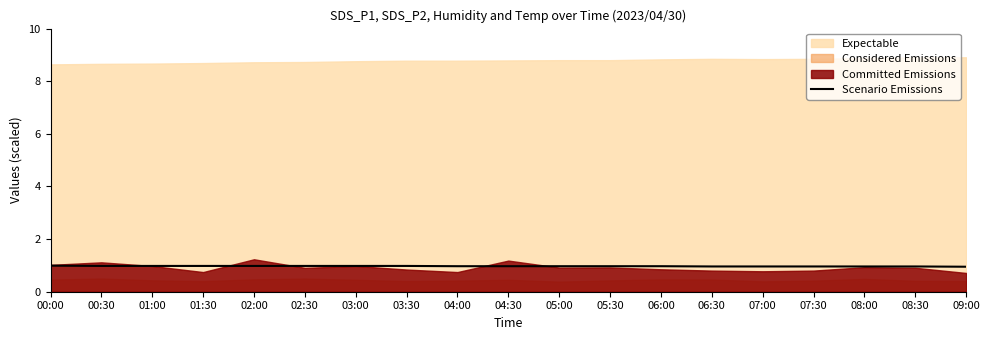

Reading left to right, extract all data points from this chart.

00:00=1.0	00:30=1.0	01:00=1.0	01:30=1.0	02:00=1.0	02:30=1.0	03:00=1.0	03:30=1.0	04:00=1.0	04:30=1.0	05:00=1.0	05:30=1.0	06:00=1.0	06:30=1.0	07:00=1.0	07:30=1.0	08:00=1.0	08:30=1.0	09:00=0.9